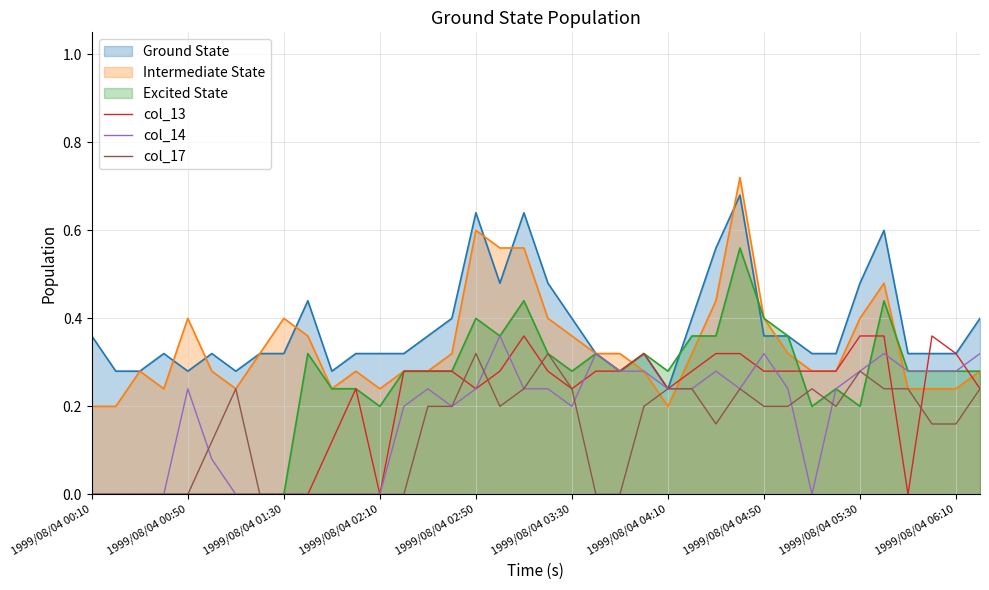

How many intersections are there between col_13 and col_14?

7